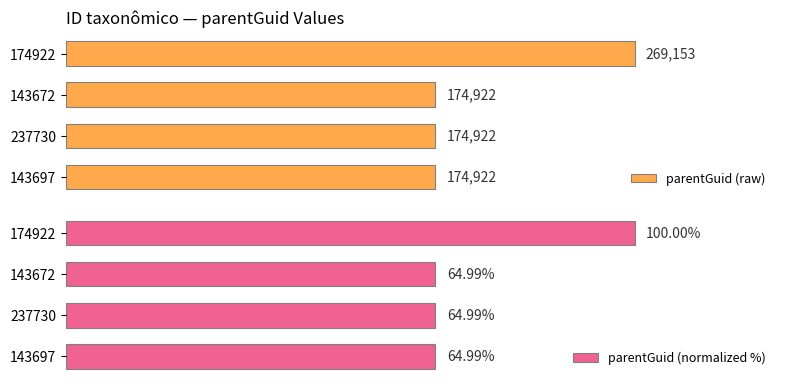

What is the value of the parentGuid (raw) bar at the 3rd from the left?

174922.0